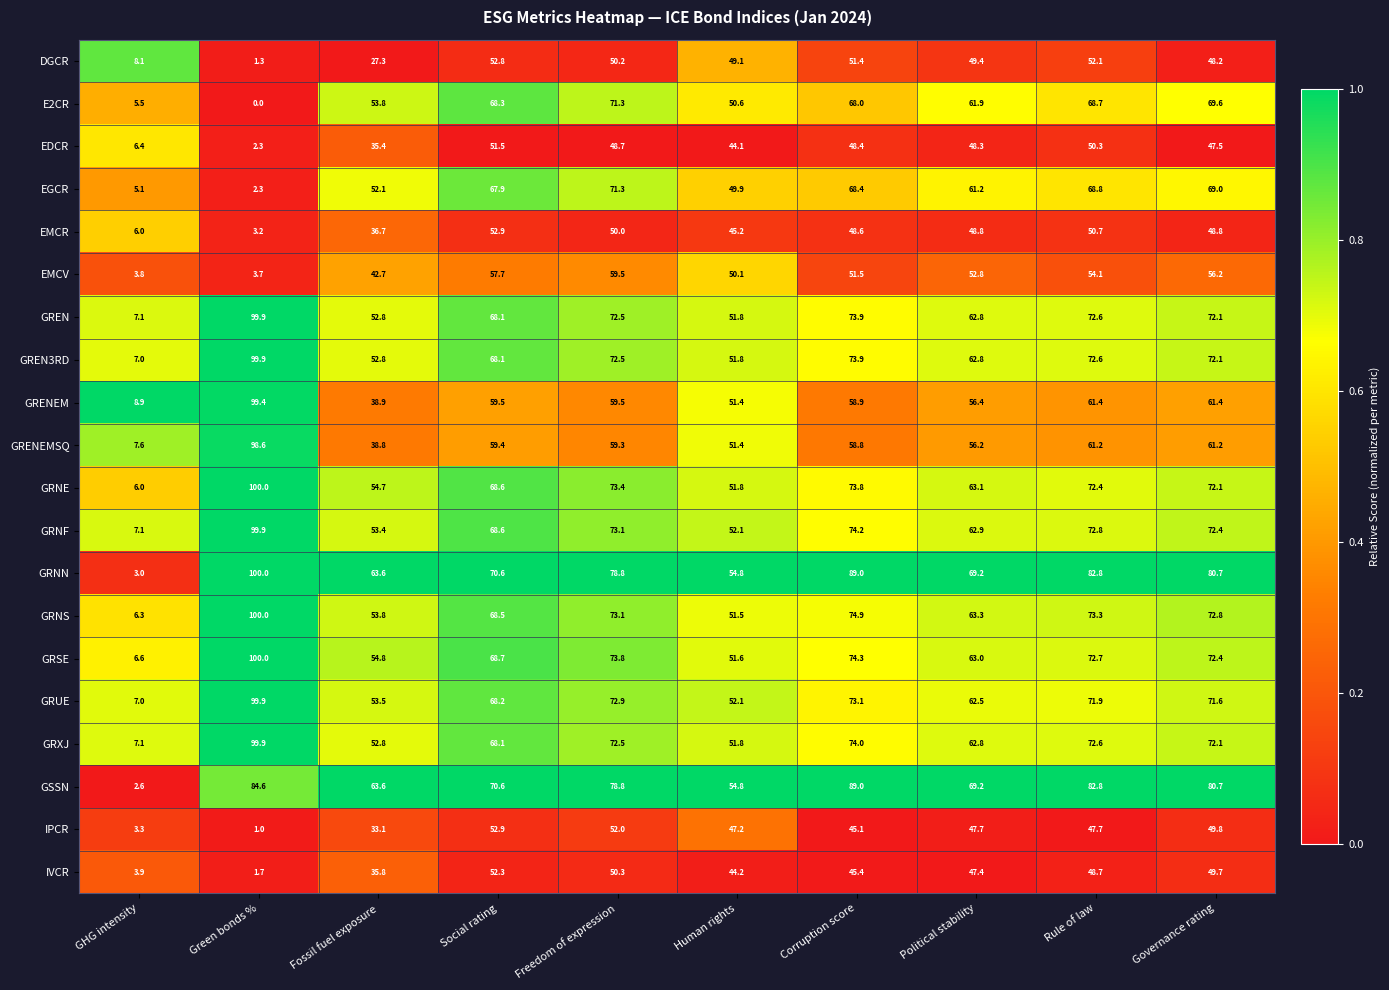

What is the spread (max minus min) of values at Rule of law?

35.1